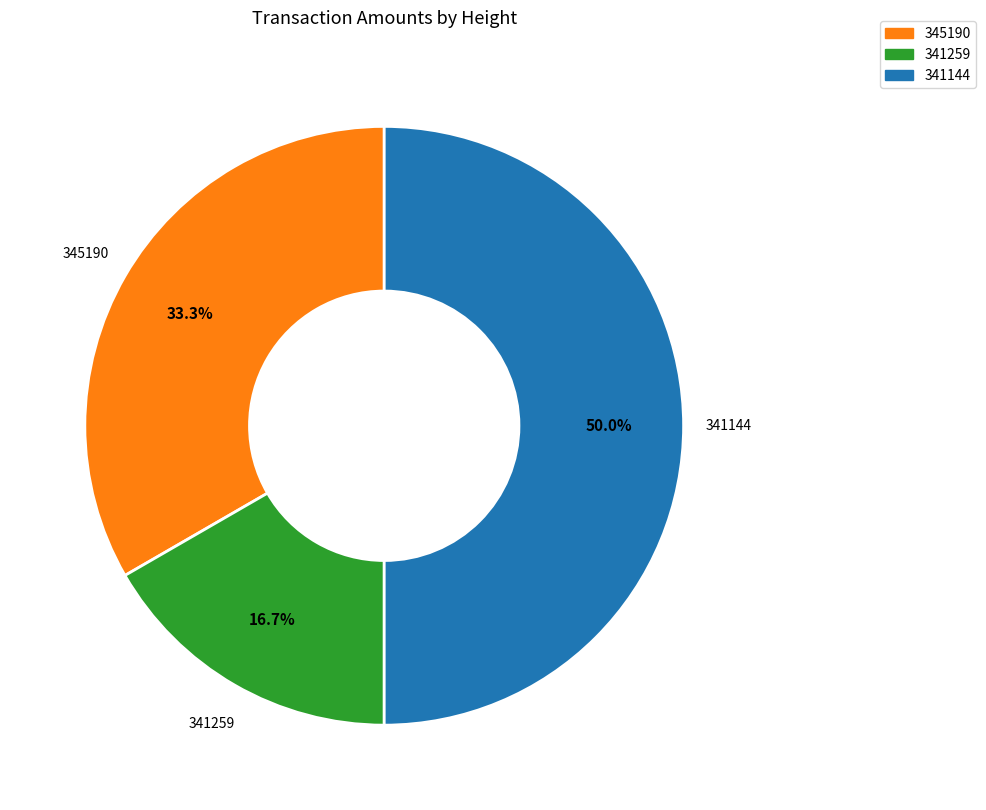

To the nearest percent, what is the average slice percentage?

33%